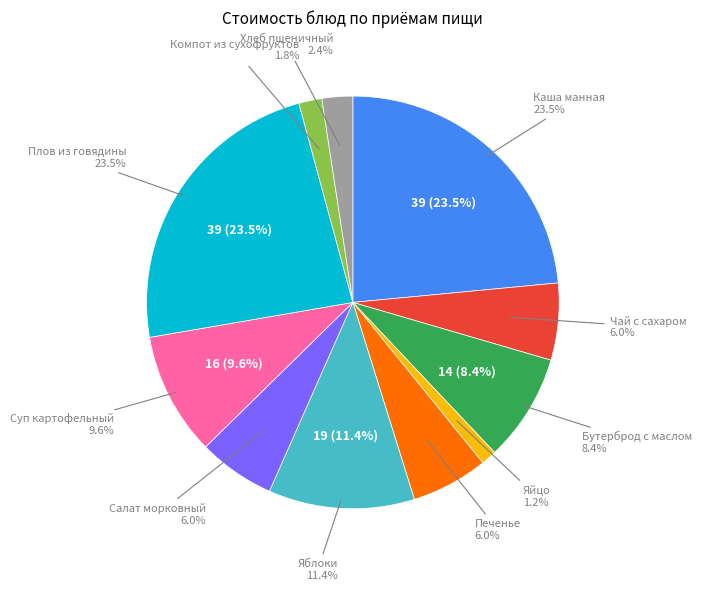

What is the ratio of the value at Чай с сахаром to the value at Плов из говядины?

0.3